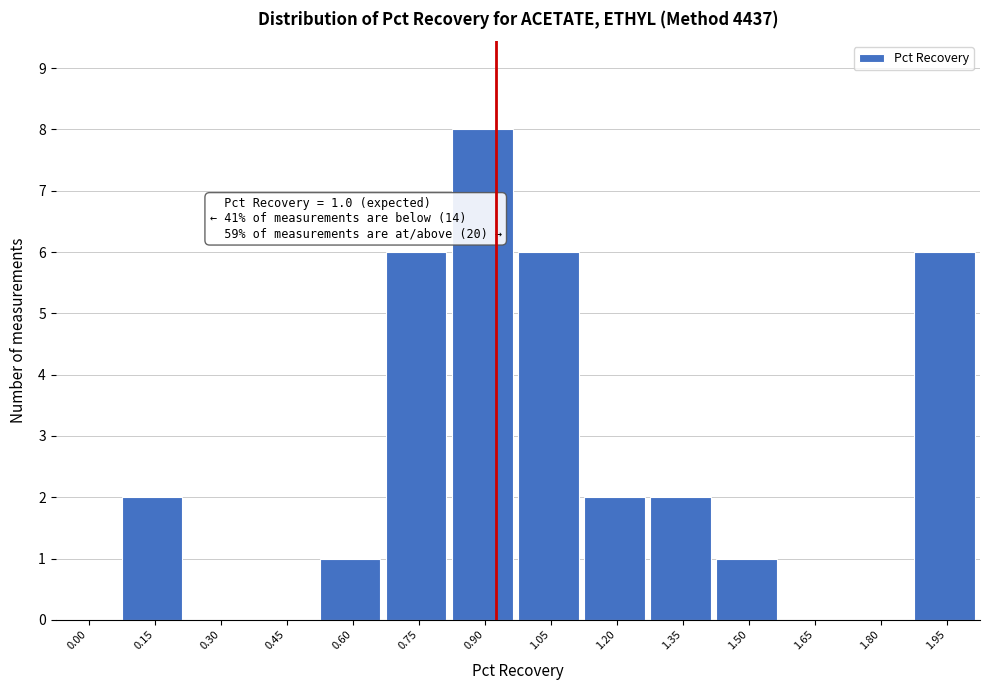

Reading left to right, list all the values displayed in this chart.

0.00=0	0.15=2	0.30=0	0.45=0	0.60=1	0.75=6	0.90=8	1.05=6	1.20=2	1.35=2	1.50=1	1.65=0	1.80=0	1.95=6